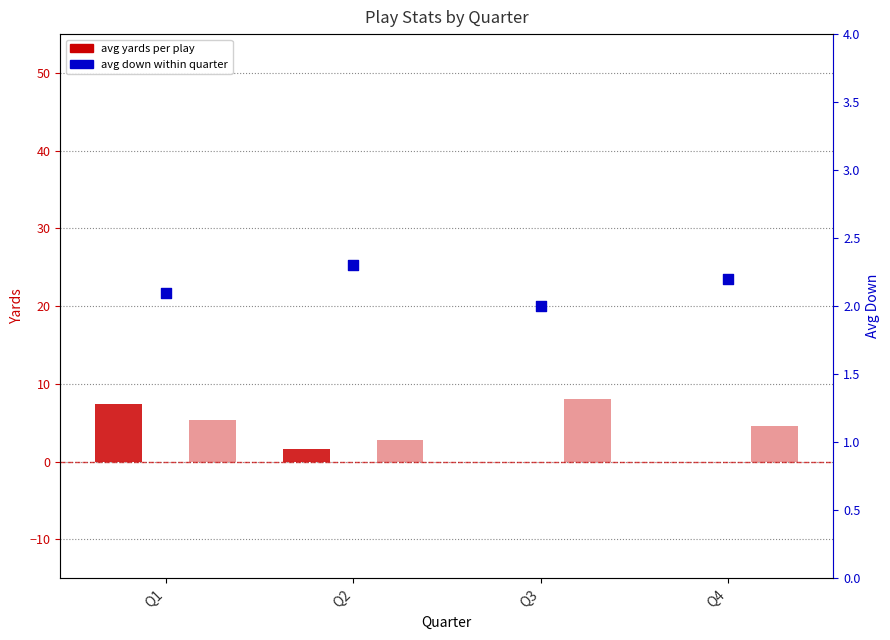

Is the value of avg down at Q2 greater than the value of avg yards at Q2?

Yes